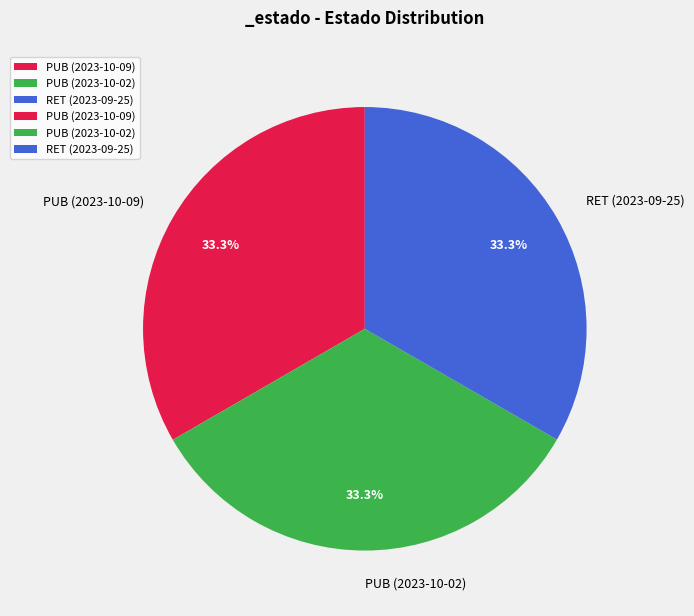

Is there a majority slice in this chart?

No